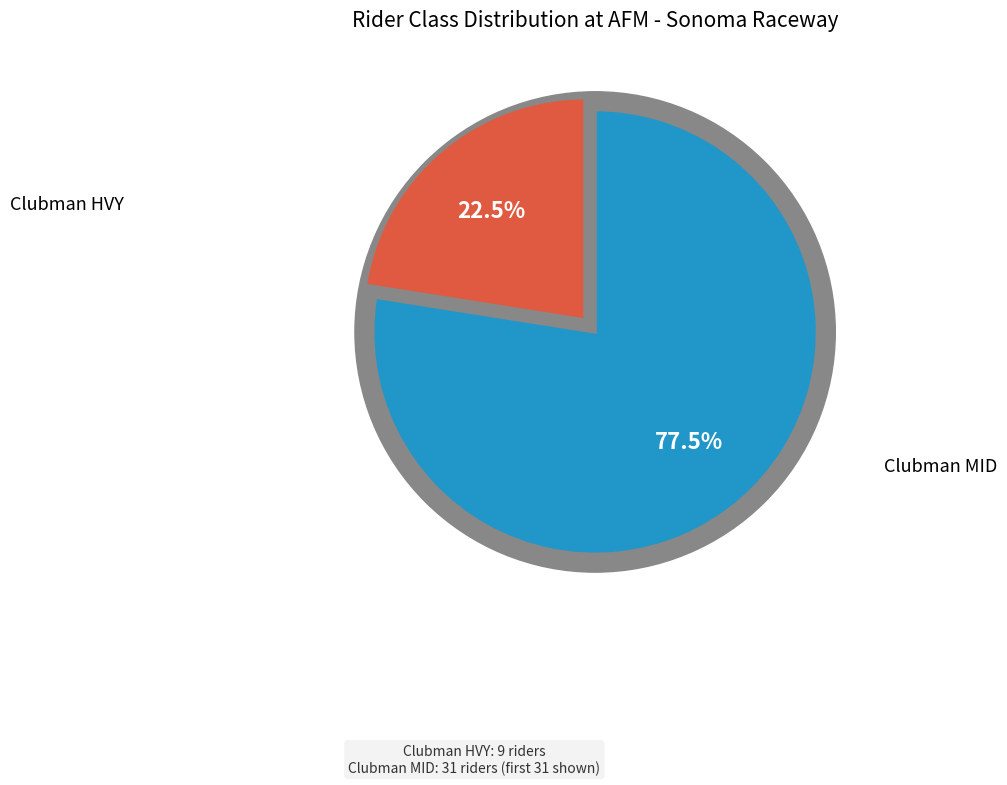

To the nearest percent, what percentage of the pie is Clubman MID?

78%